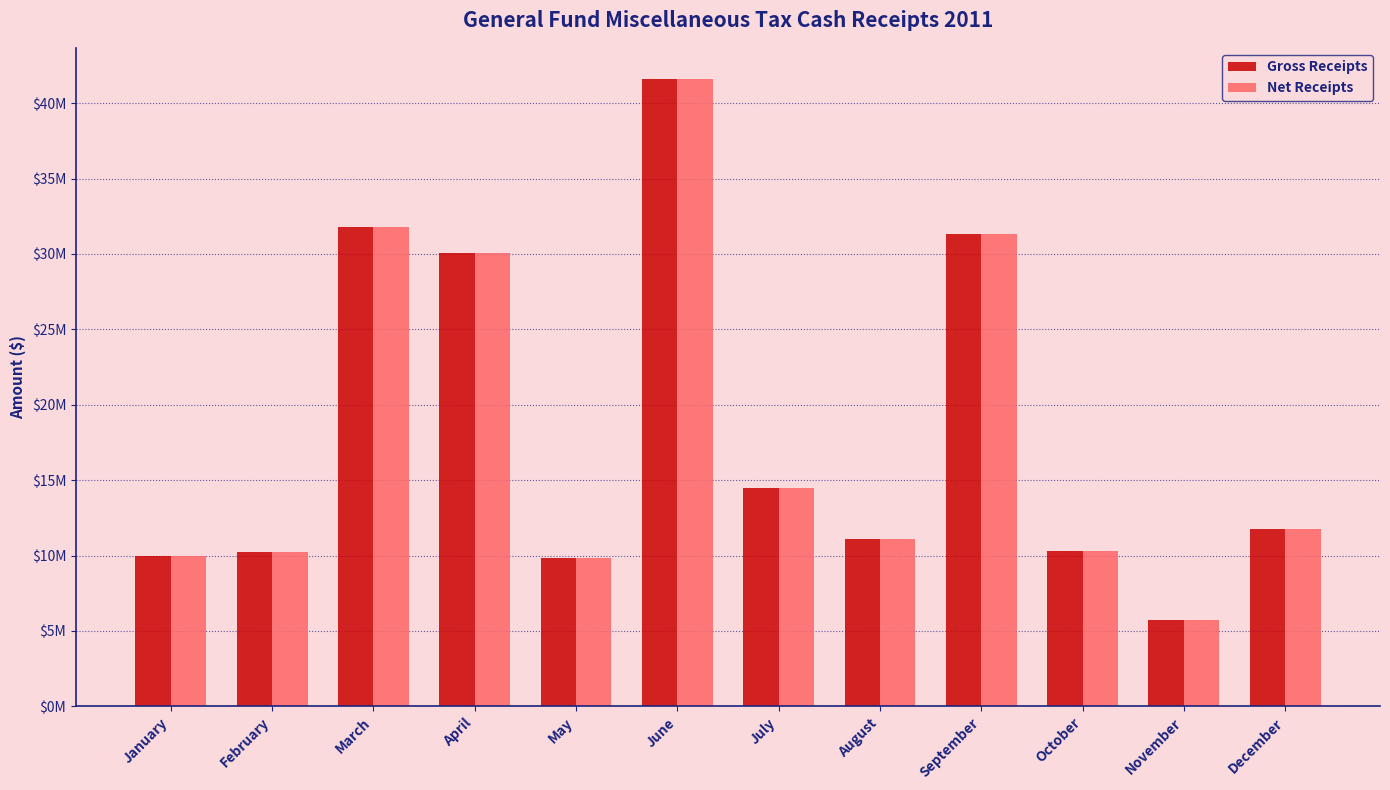

At which category does the chart reach its minimum across all series?

November